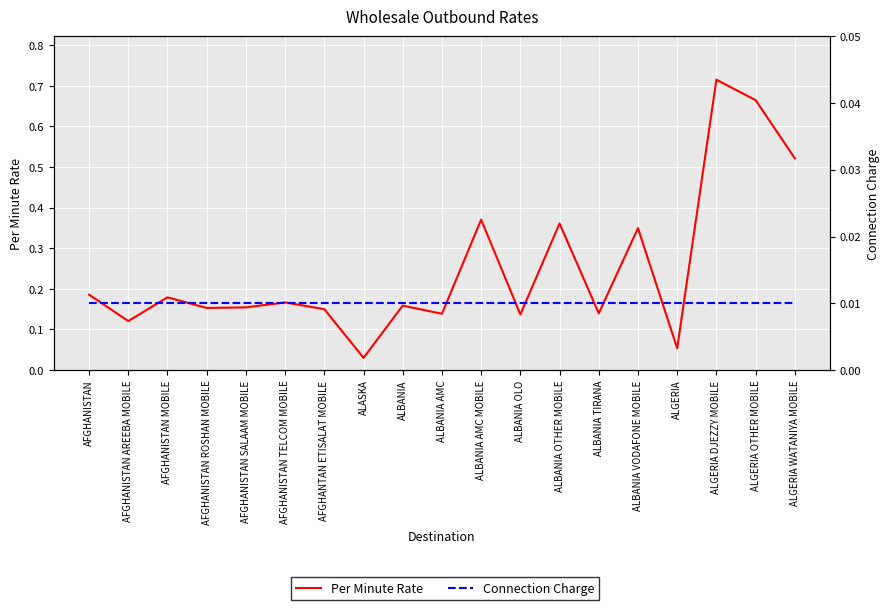

True or false: Connection Charge and Per Minute Rate intersect in this chart.

False